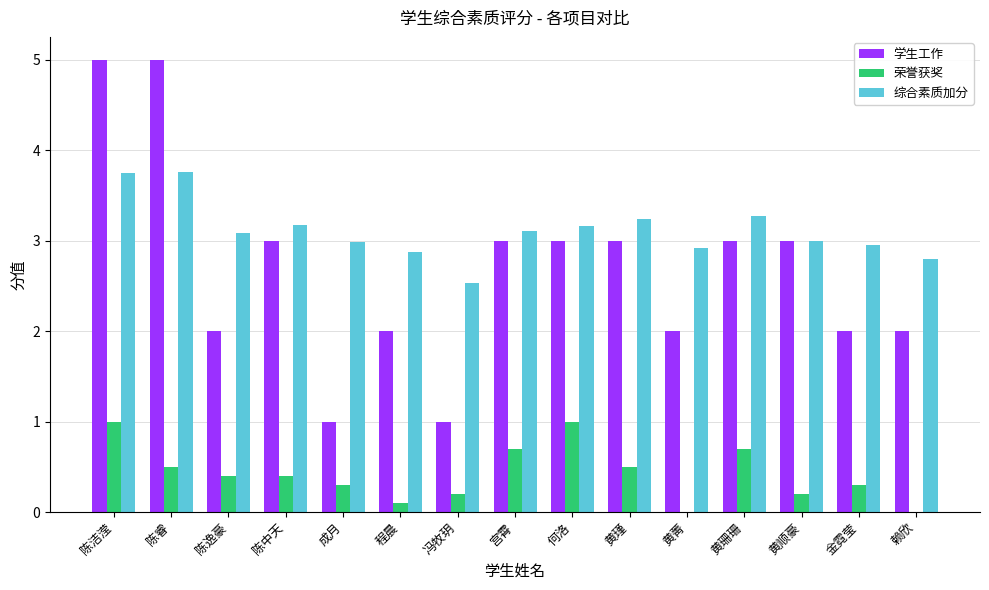

What is the maximum value for 学生工作?

5.0